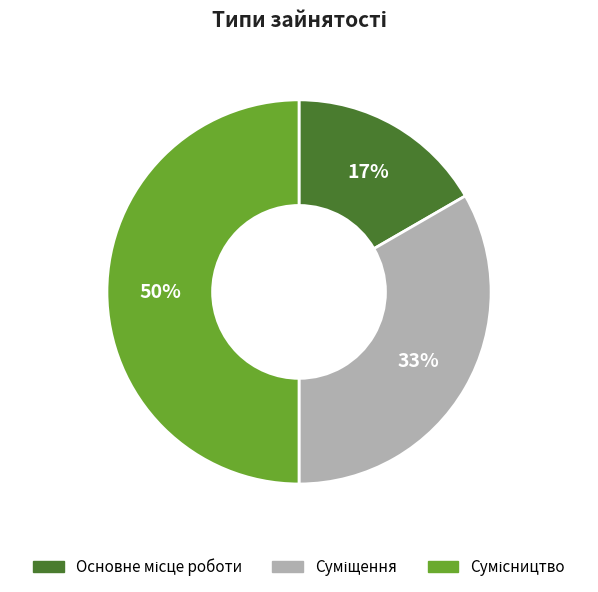

To the nearest percent, what is the difference between the largest and smallest slice percentages?

33%